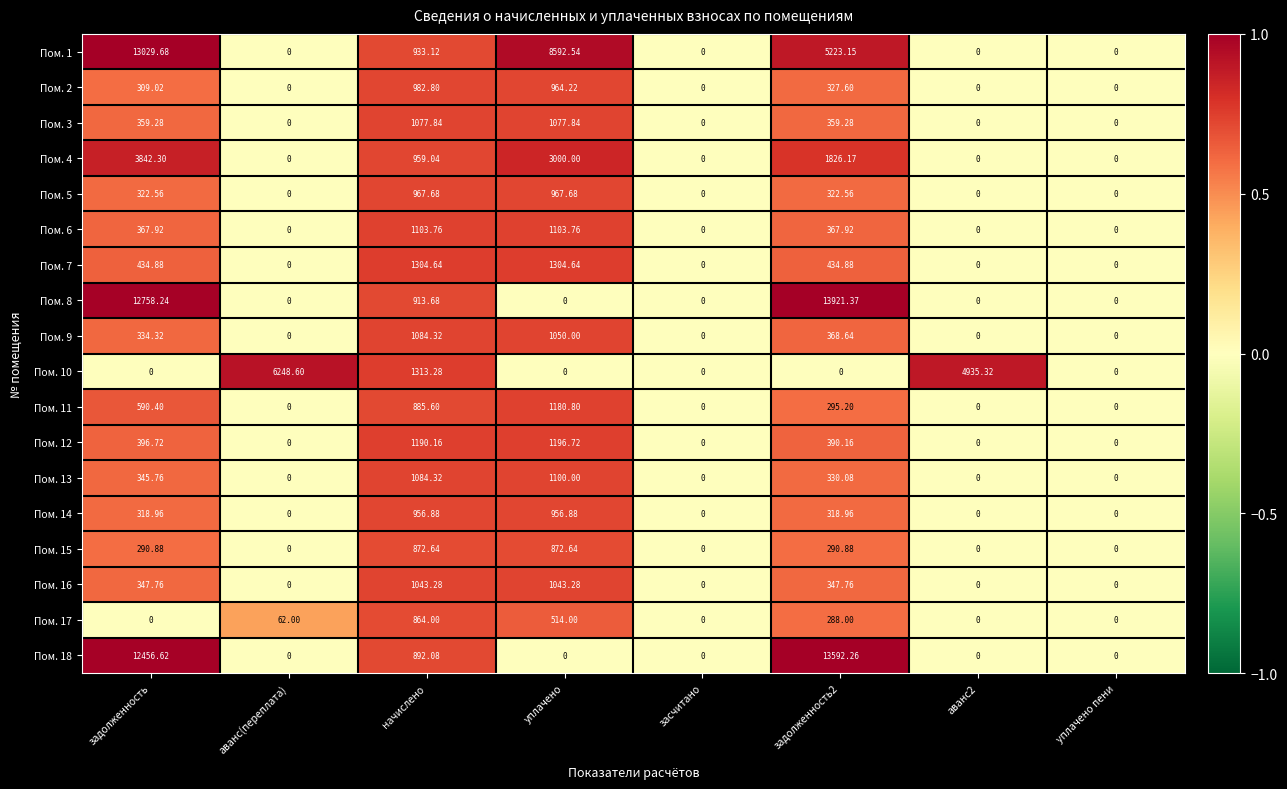

At which label does Пом. 1 first exceed 933?

задолженность